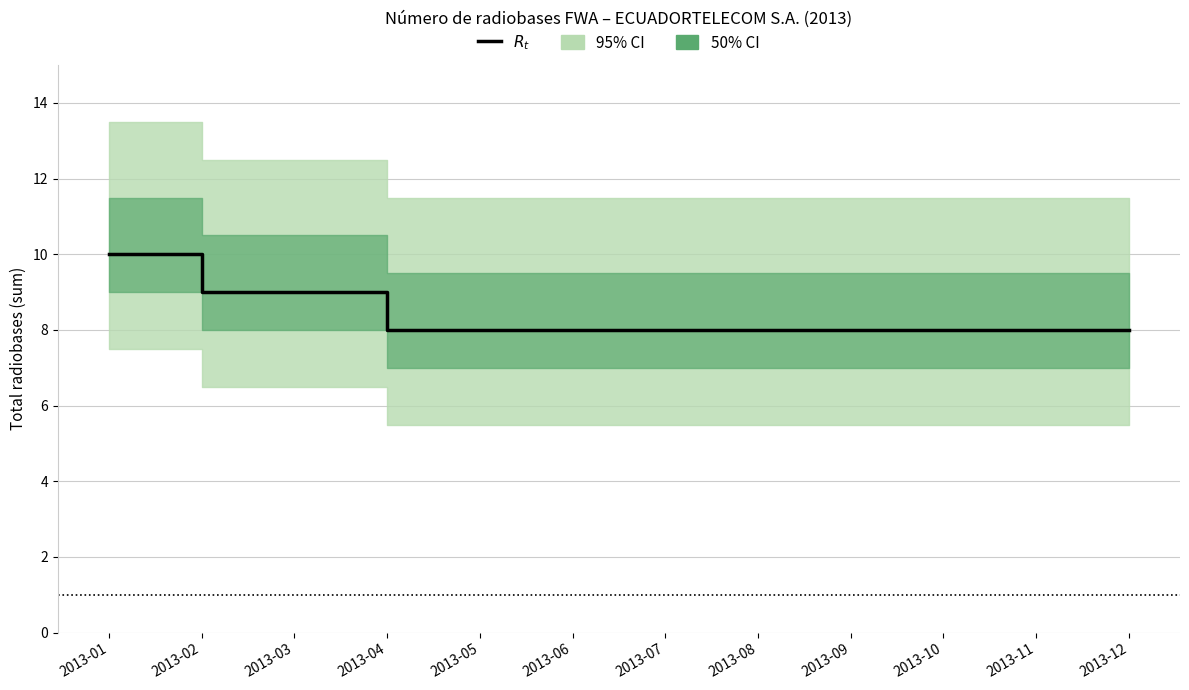

True or false: there are more than 1 points higher than both neighbors.

False